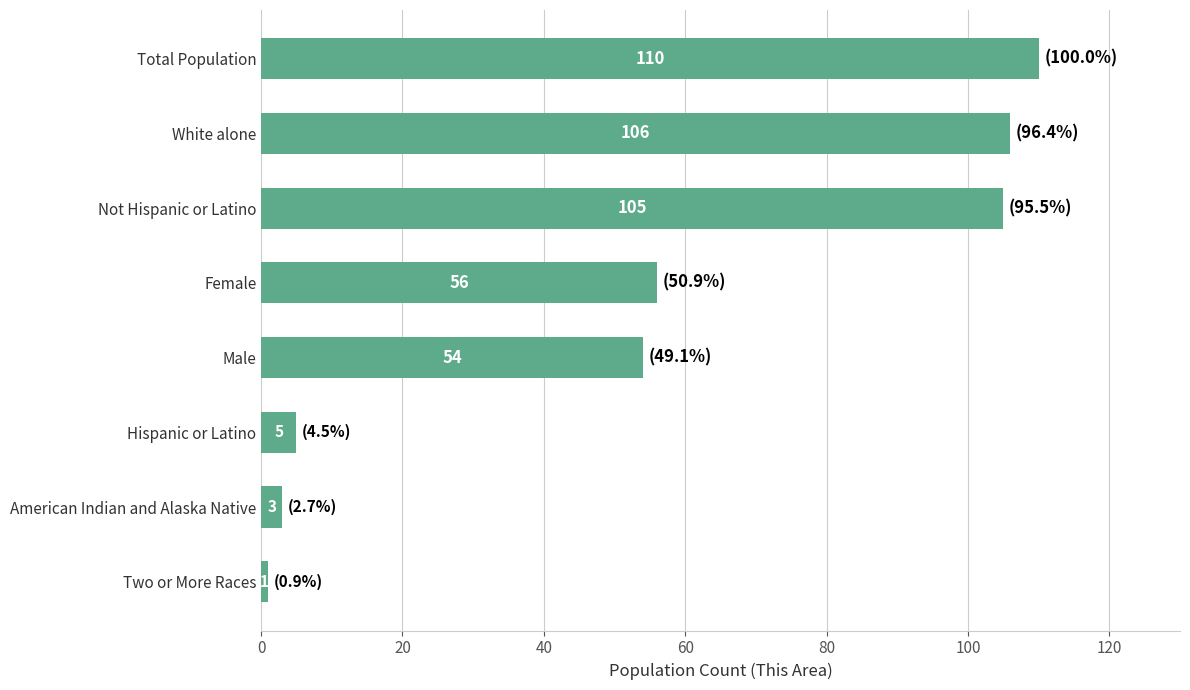

Which label corresponds to the smallest value in the chart?

Two or More Races